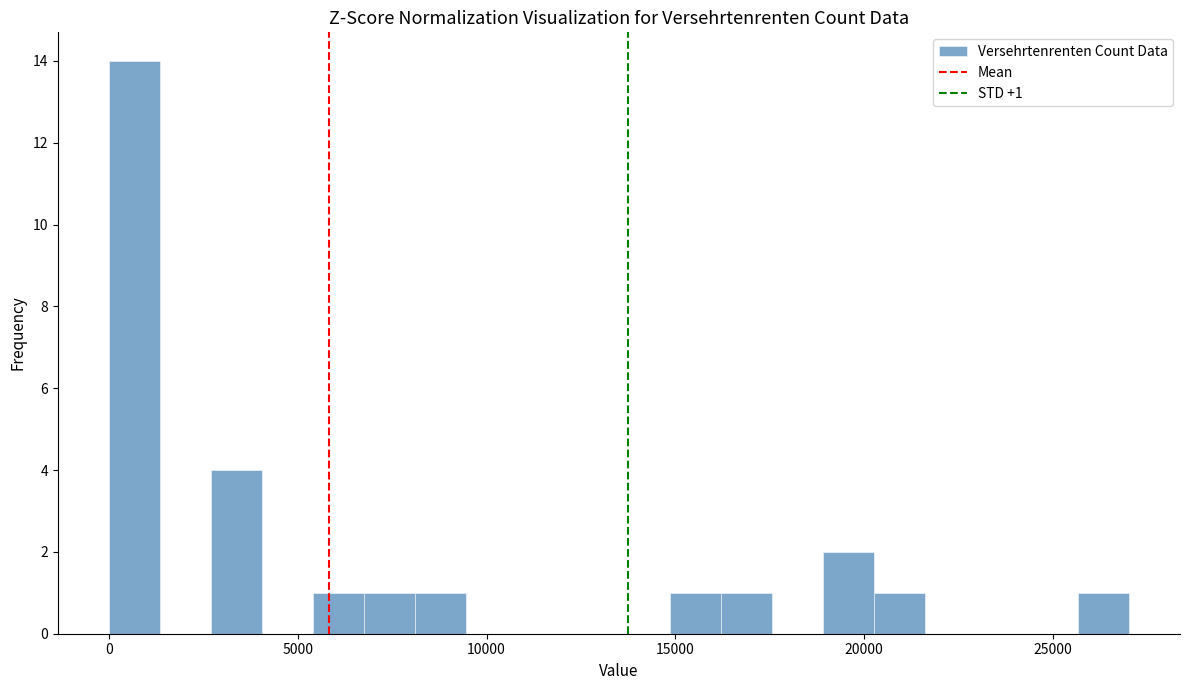

Read against the x-axis, roughly where is the centre of the tallest bar?

500